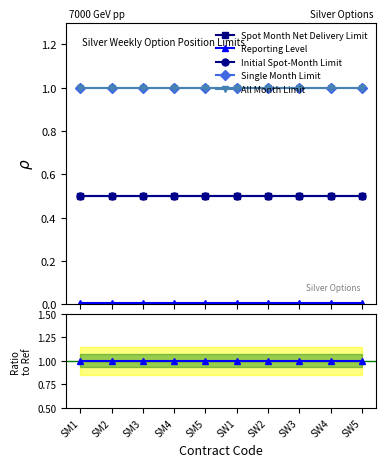

Which series has the largest range (max minus min)?

Spot Month Net Delivery Limit